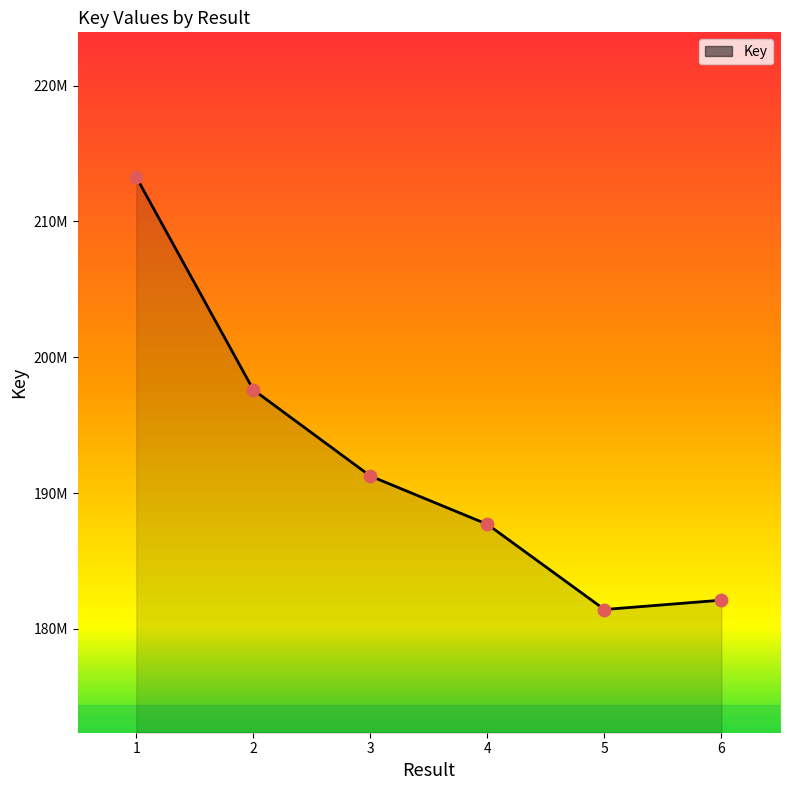

Between 2 and 4, which is larger?

2